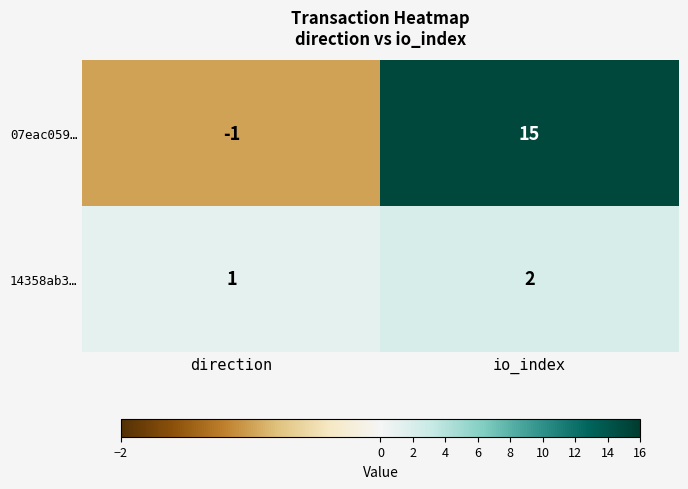

What is the difference between the 07eac059… values at io_index and direction?

16